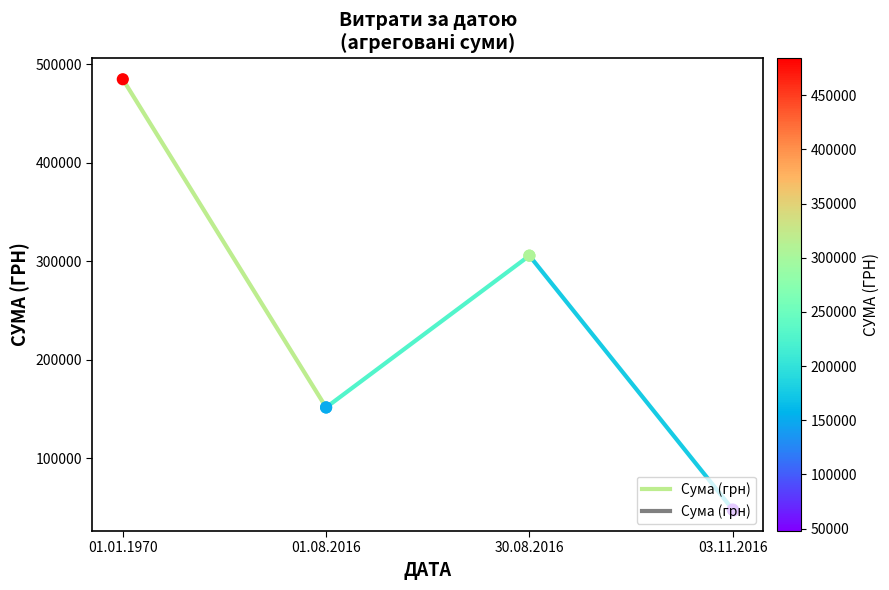

Approximately how many times larger is the value at 01.08.2016 compared to 01.01.1970?

0.3